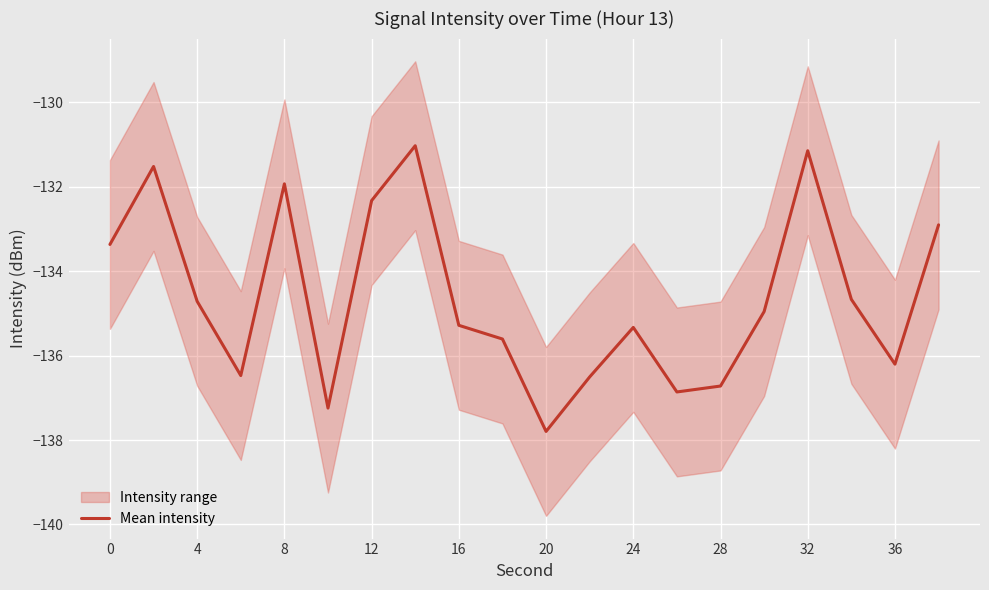

The value of Mean intensity at 28 is -240.8. True or false?

False